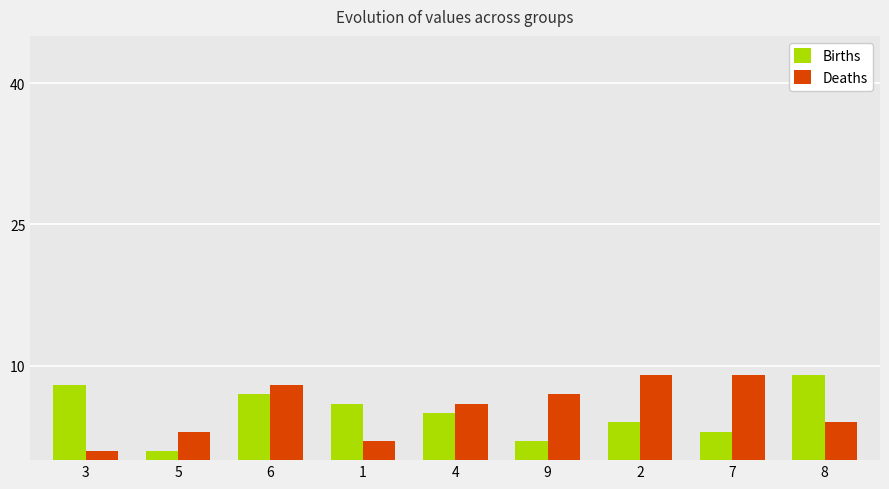

Which category has the lowest value in the Births series?

5